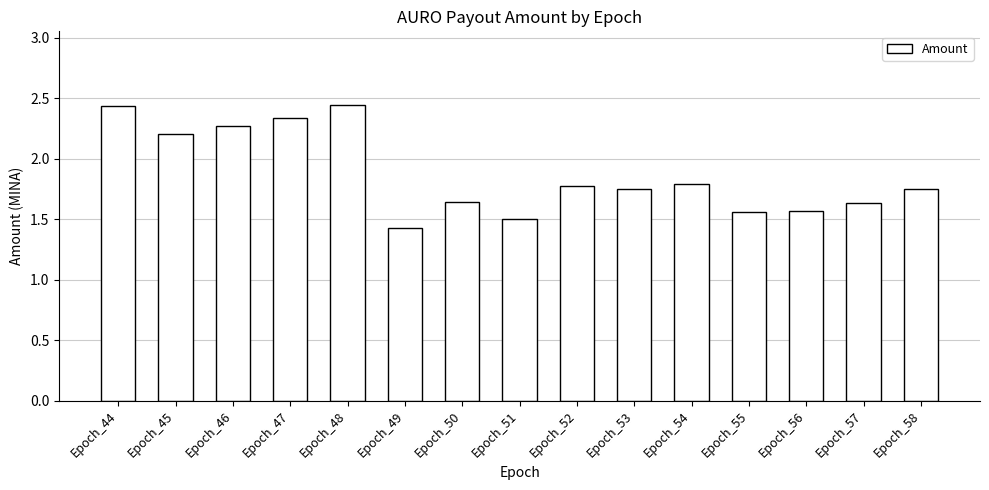

What is the difference between the second highest and second lowest values?

0.9